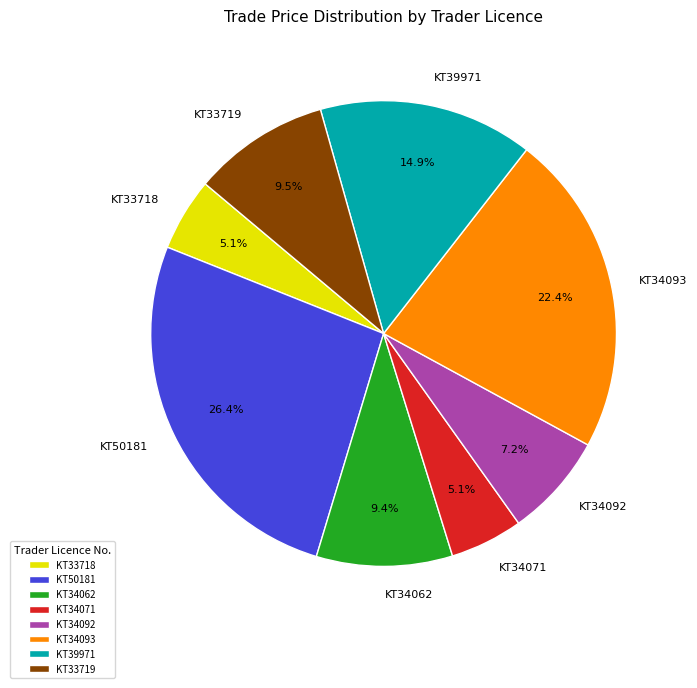

Count the number of slices in the pie.

8